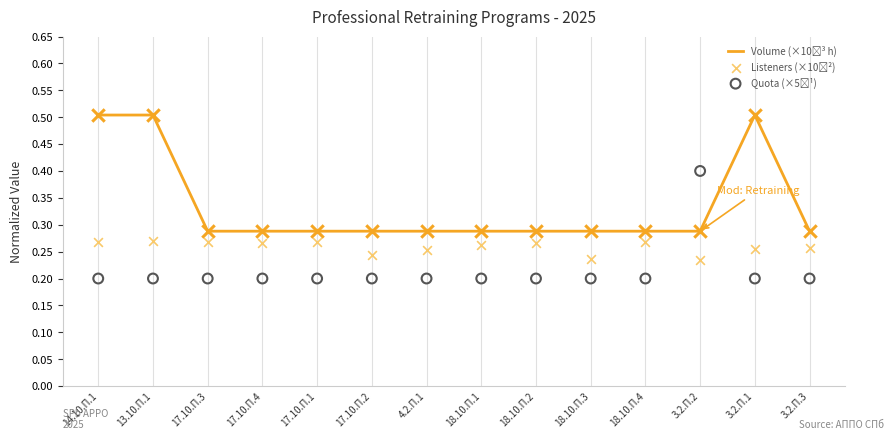

At which category is the sum across all series the highest?

13.10.П.1